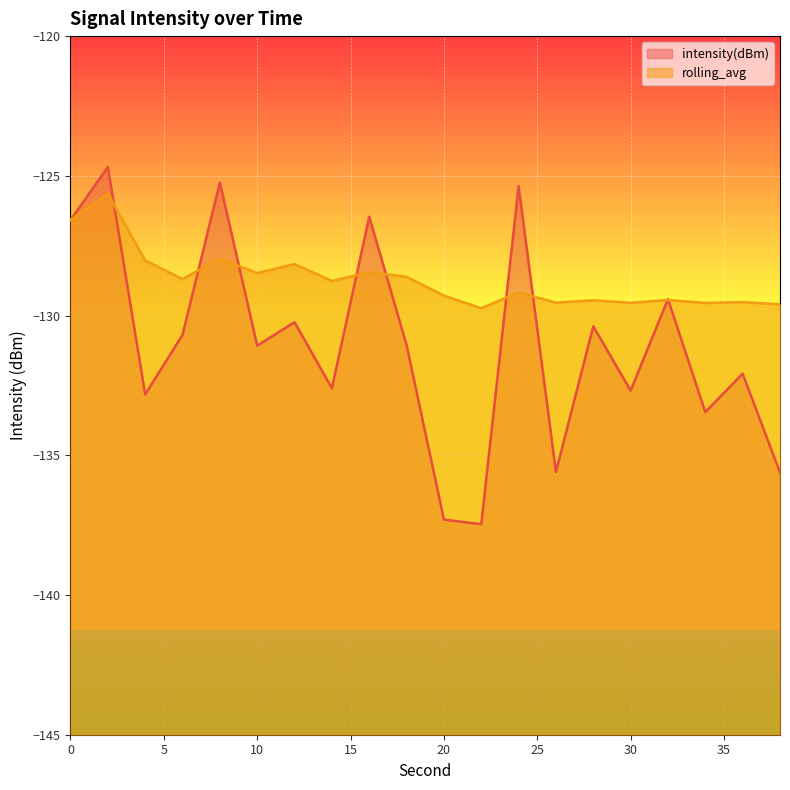

How many categories are shown in the chart?

20